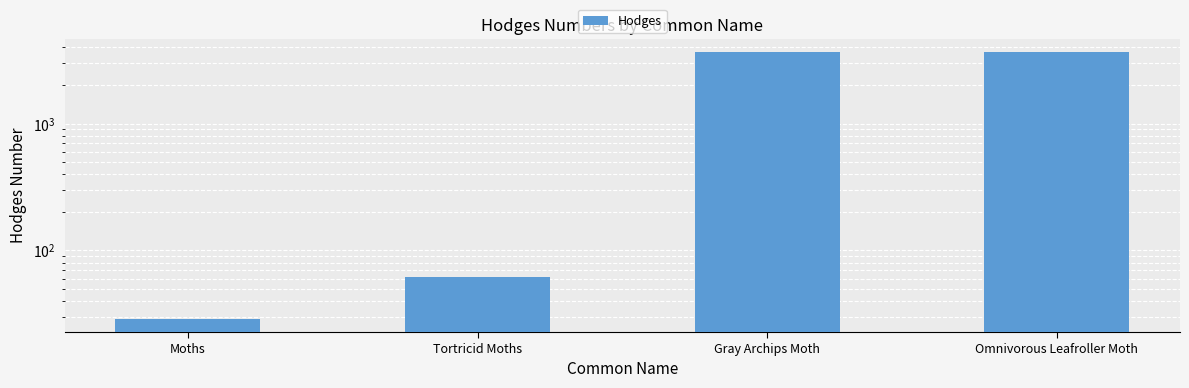

What is the label of the 1st bar from the right?

Omnivorous Leafroller Moth